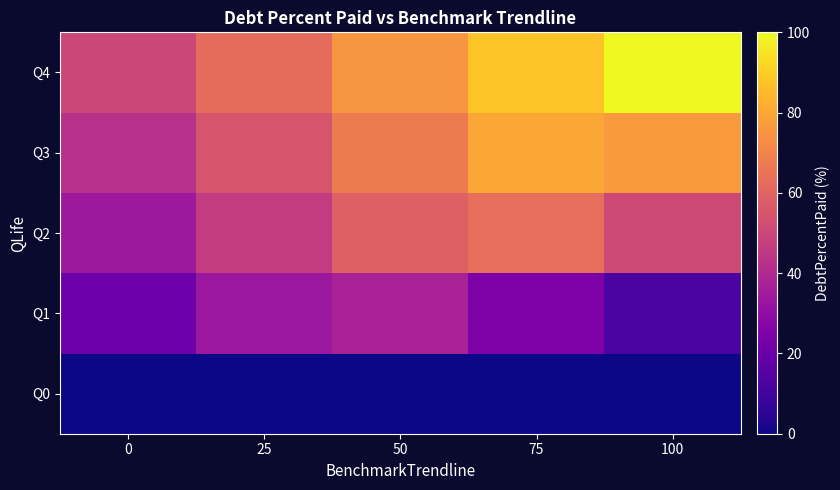

Reading right to left, transcribe all the data shown in this chart.

Q0: 100=0.0	75=0.0	50=0.0	25=0.0	0=0.0
Q1: 100=12.3	75=24.8	50=37.3	25=33.3	0=20.8
Q2: 100=51.1	75=63.6	50=58.7	25=46.2	0=33.7
Q3: 100=76.9	75=79.8	50=67.3	25=54.8	0=42.3
Q4: 100=100.0	75=87.5	50=75.0	25=62.5	0=50.0